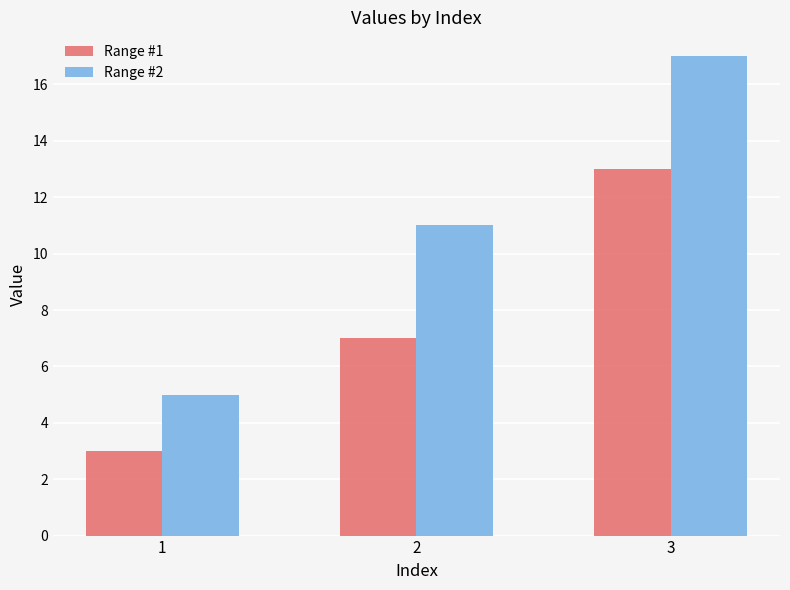

What is the greatest value displayed?

17